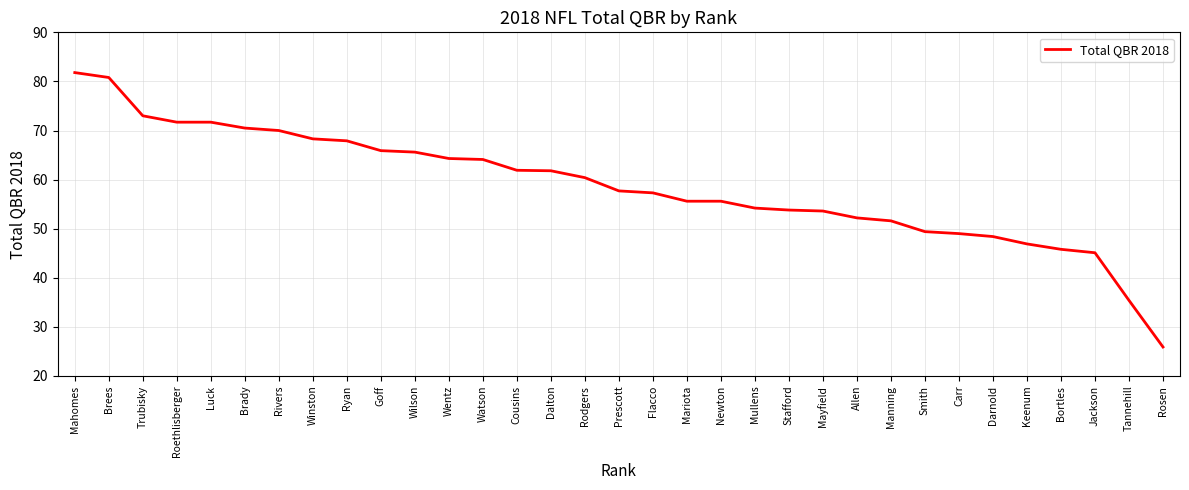

Which category has the highest value across all series?

Mahomes